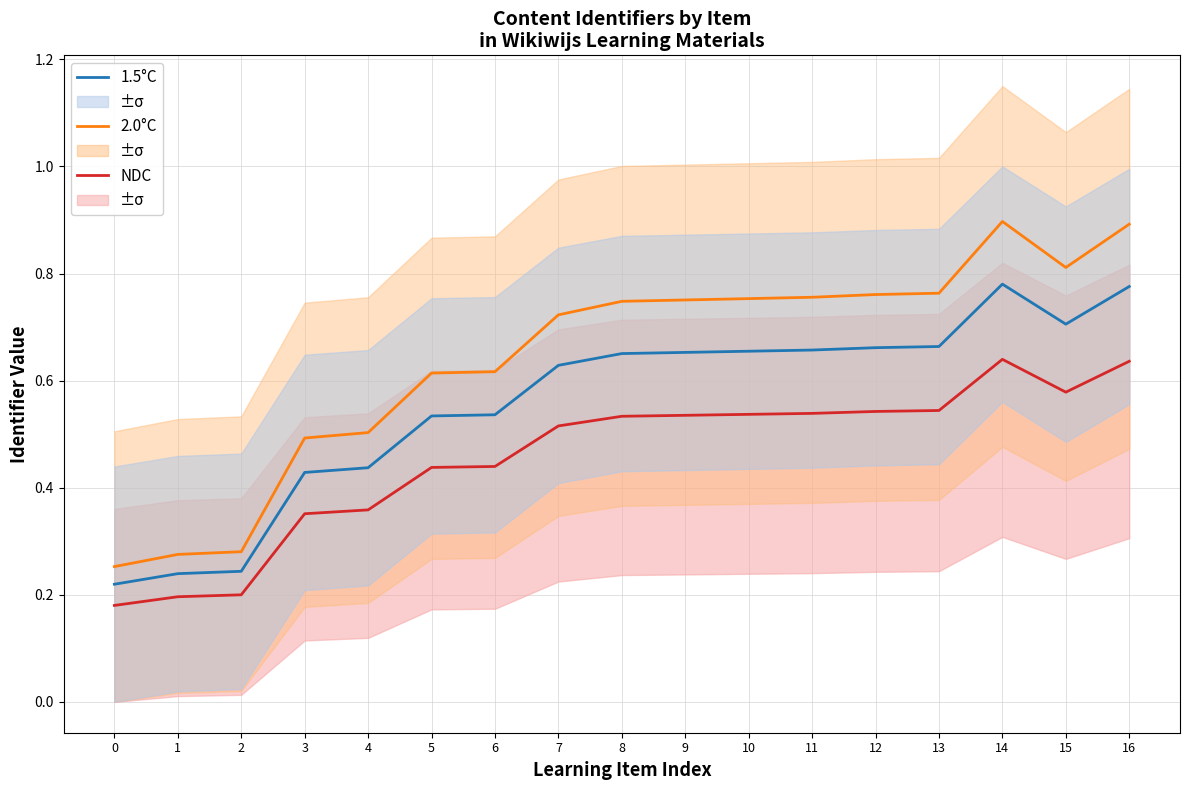

What is the total value across all series at 13?

2.0